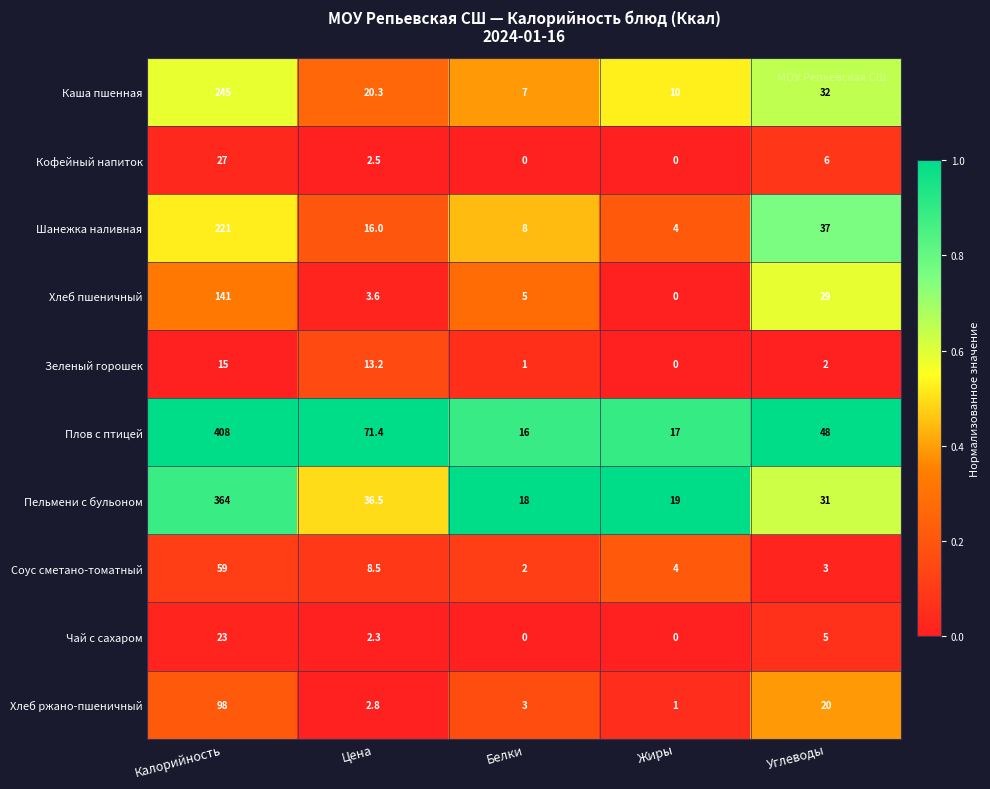

What is the difference between the maximum and second lowest values in the Чай с сахаром series?

23.0